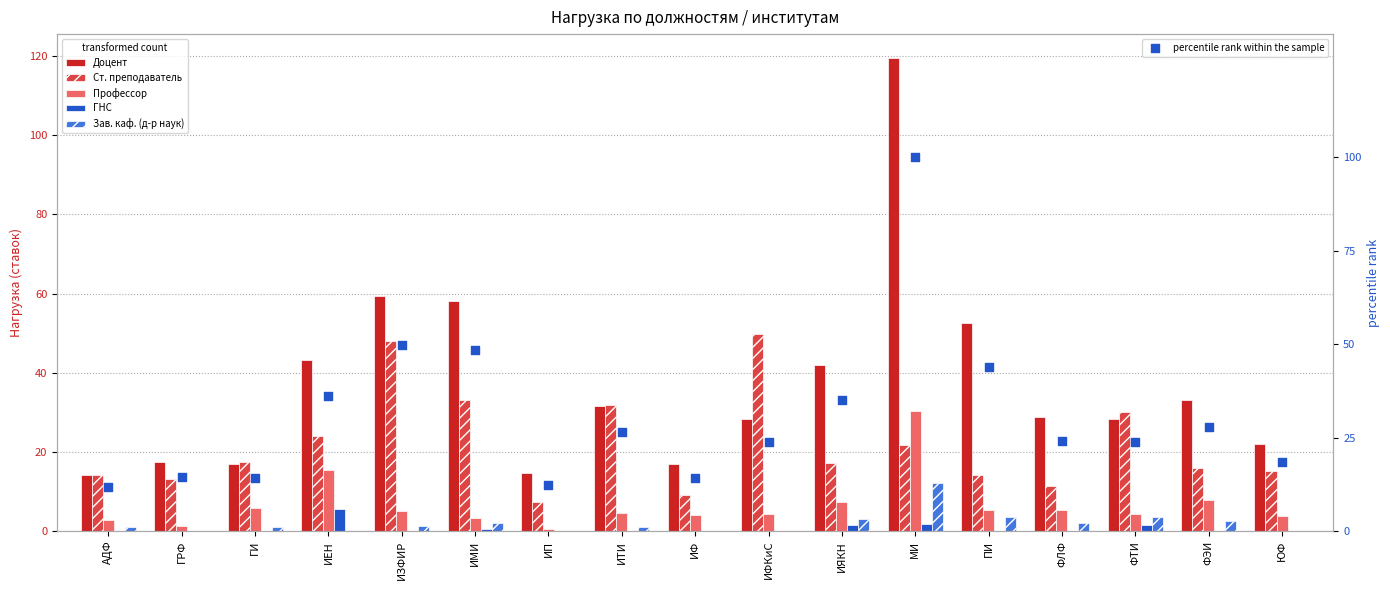

At which category is the sum across all series the highest?

МИ